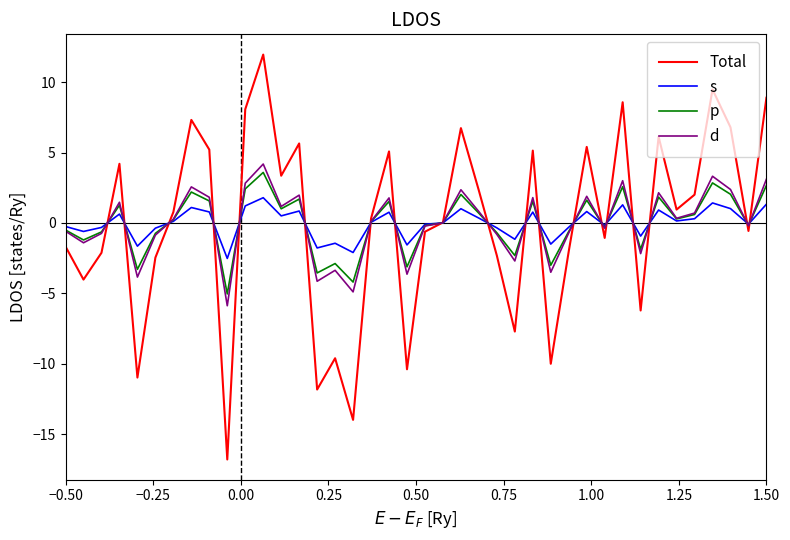

What is the difference between the maximum and second lowest values in the p series?

7.8